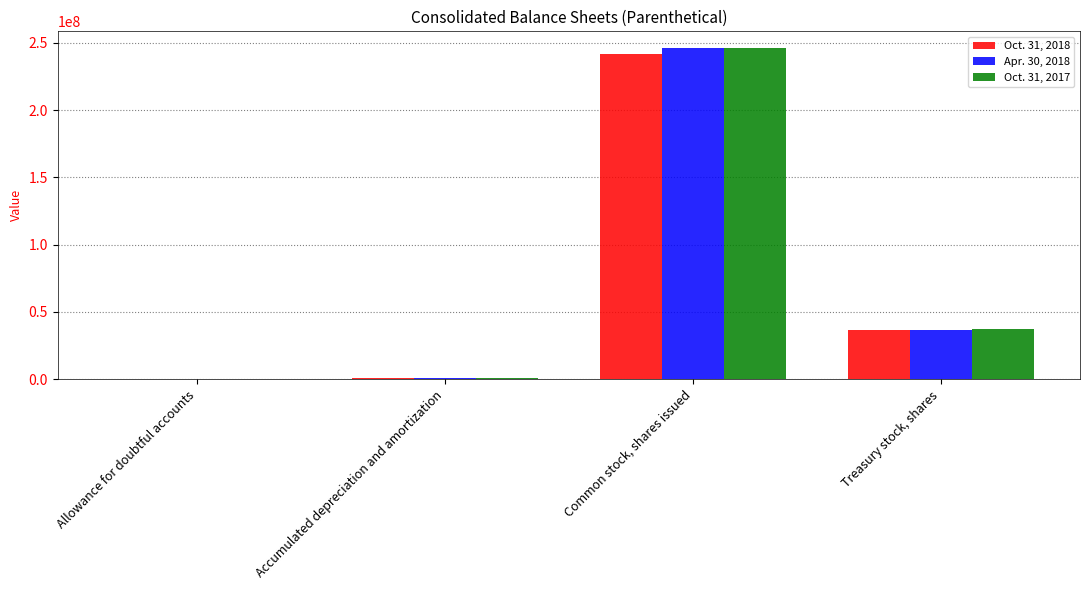

Which label corresponds to the largest value in the chart?

Common stock, shares issued